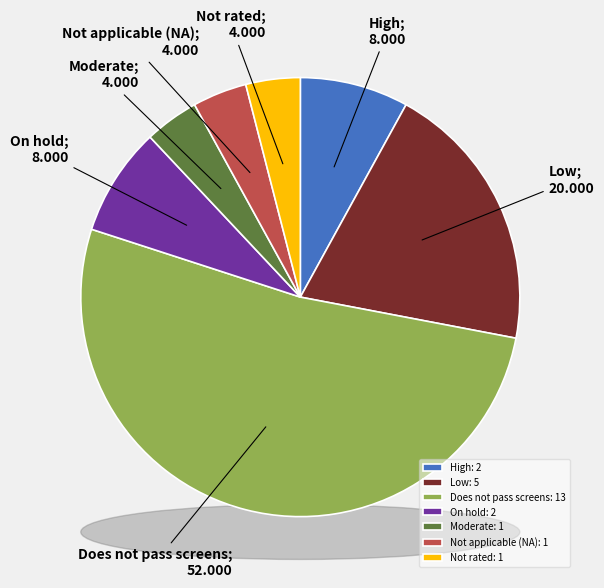

To the nearest percent, what percentage of the pie is Moderate?

4%